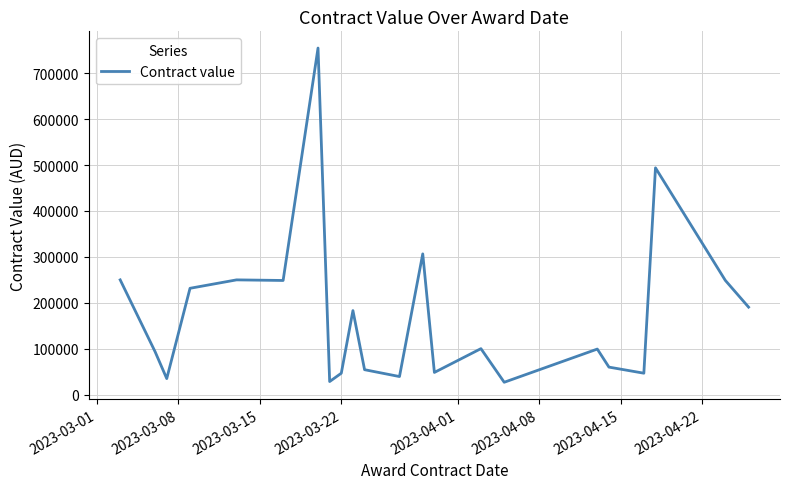

What is the difference between the maximum and minimum values?

727909.1